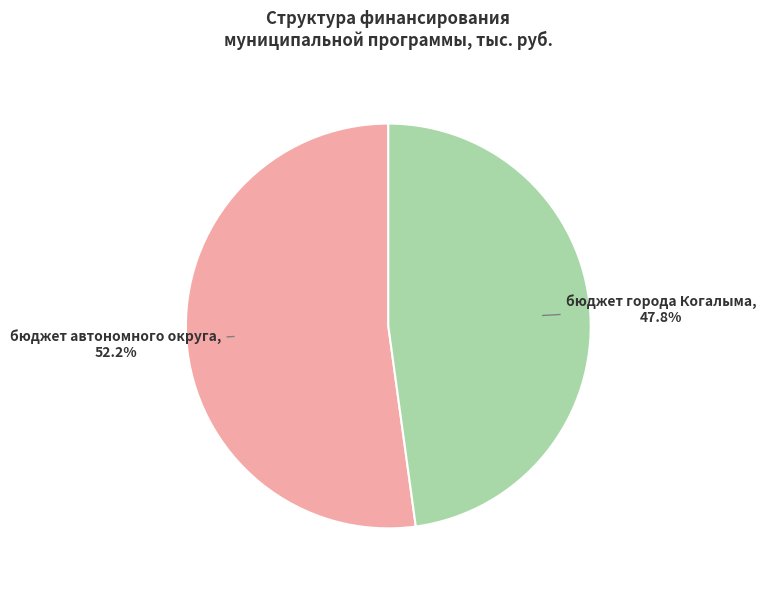

How many slices are in this pie chart?

2